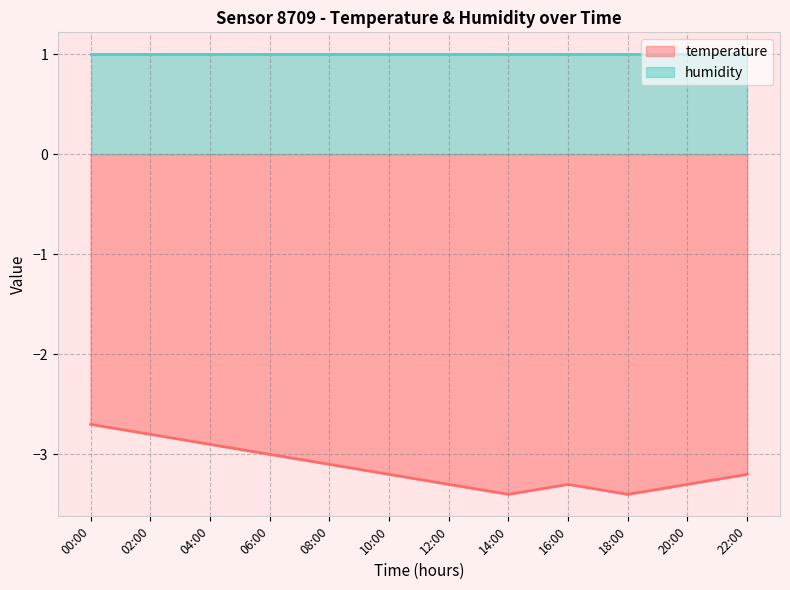

At which category does the chart reach its minimum across all series?

14:00